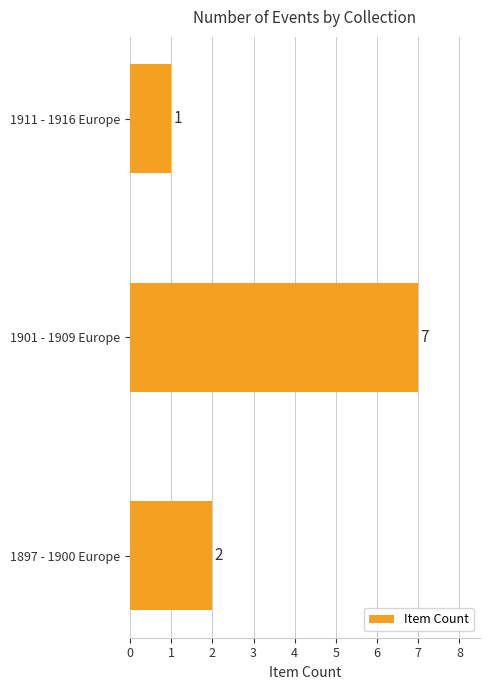

The chart shows a value of 1 at 1911 - 1916 Europe. True or false?

True